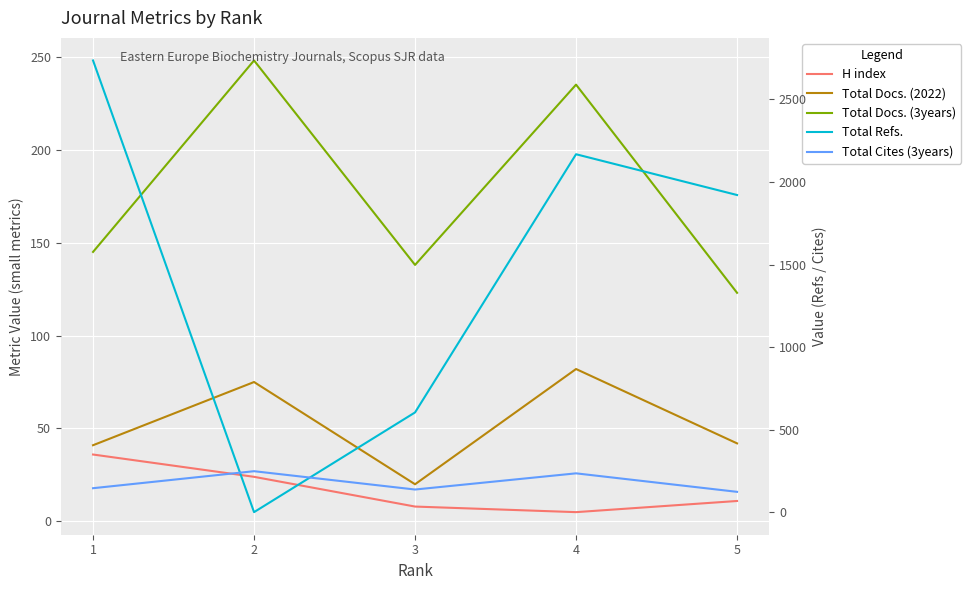

Reading right to left, extract all data points from this chart.

H index: 5=11	4=5	3=8	2=24	1=36
Total Docs. (2022): 5=42	4=82	3=20	2=75	1=41
Total Docs. (3years): 5=123	4=235	3=138	2=248	1=145
Total Refs.: 5=1921	4=2168	3=604	2=0	1=2736
Total Cites (3years): 5=123	4=235	3=137	2=248	1=145